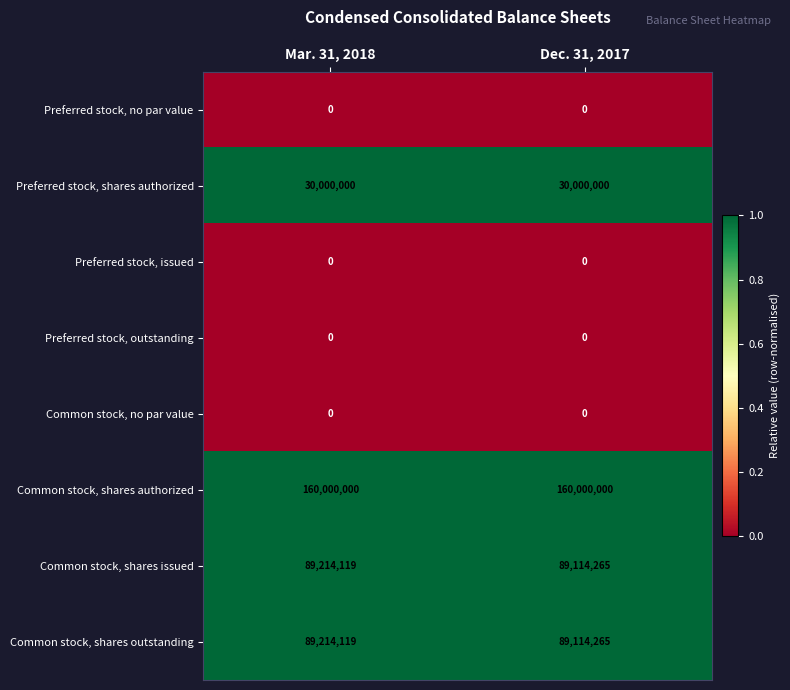

At how many categories does at least one series exceed 0?

2